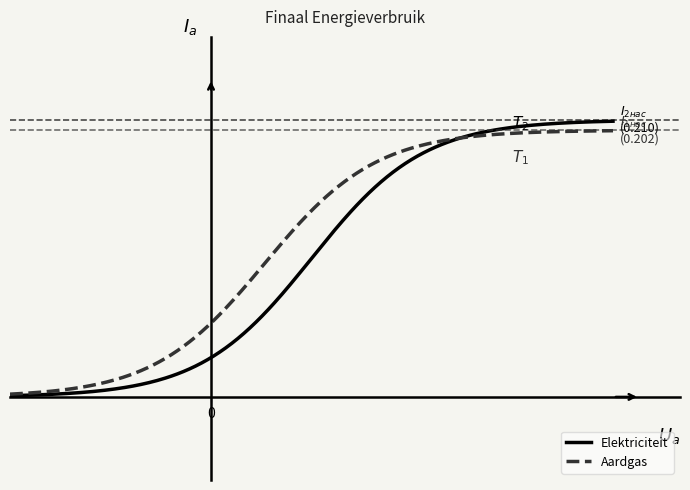

Does the chart have visible grid lines?

No